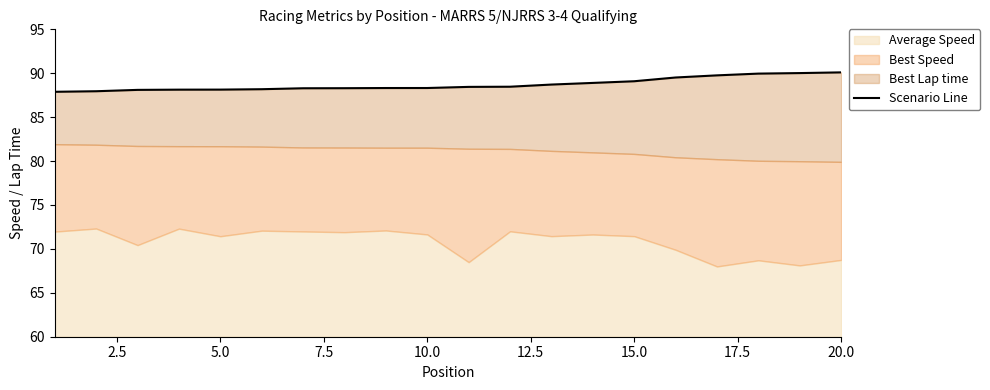

At which label does the data first exceed 88?

5.0